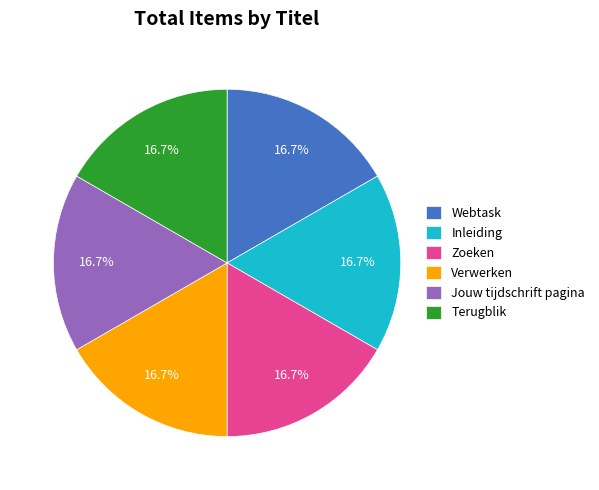

What percentage is the Verwerken slice, to the nearest percent?

17%